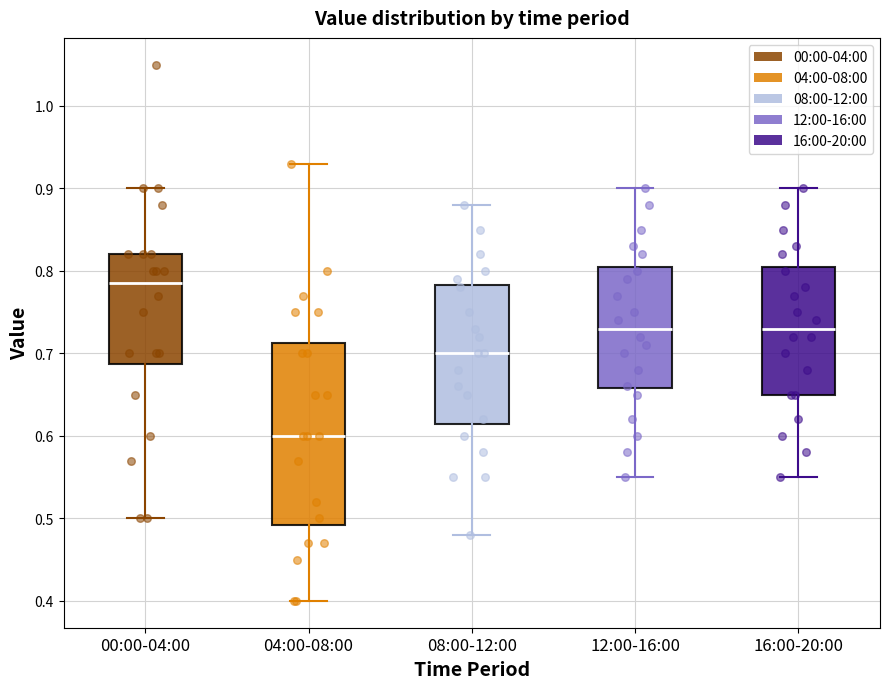

Which box's median line is the lowest?

04:00-08:00